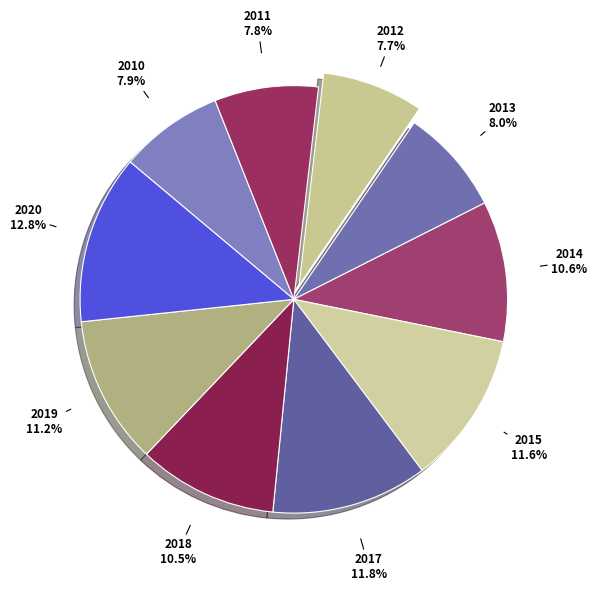

How many segments does this pie chart have?

10